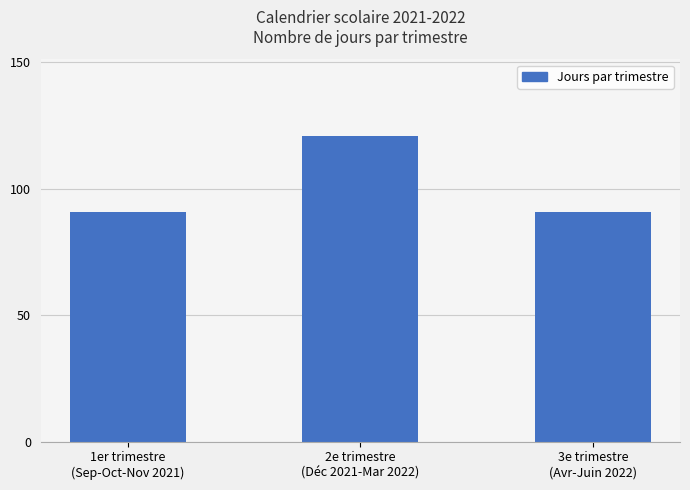

Which has a higher value, 3e trimestre
(Avr-Juin 2022) or 2e trimestre
(Déc 2021-Mar 2022)?

2e trimestre
(Déc 2021-Mar 2022)